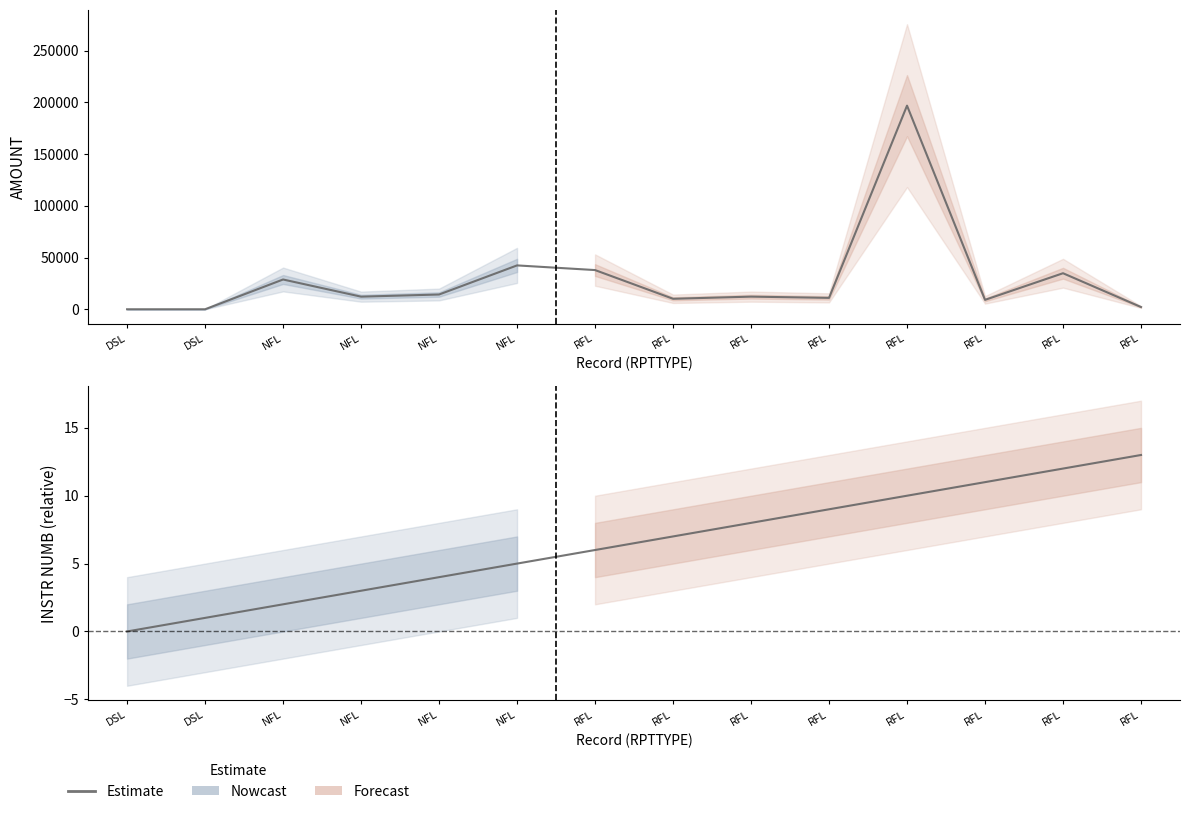

True or false: there are more than 2 points higher than both neighbors.

False